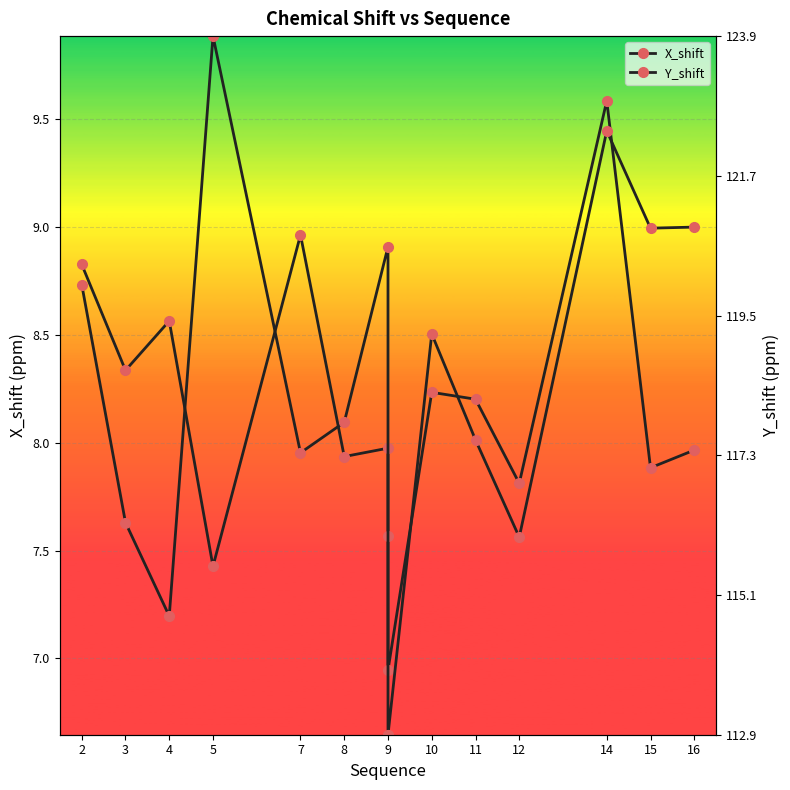

What value does the X_shift series have at 5?

7.4